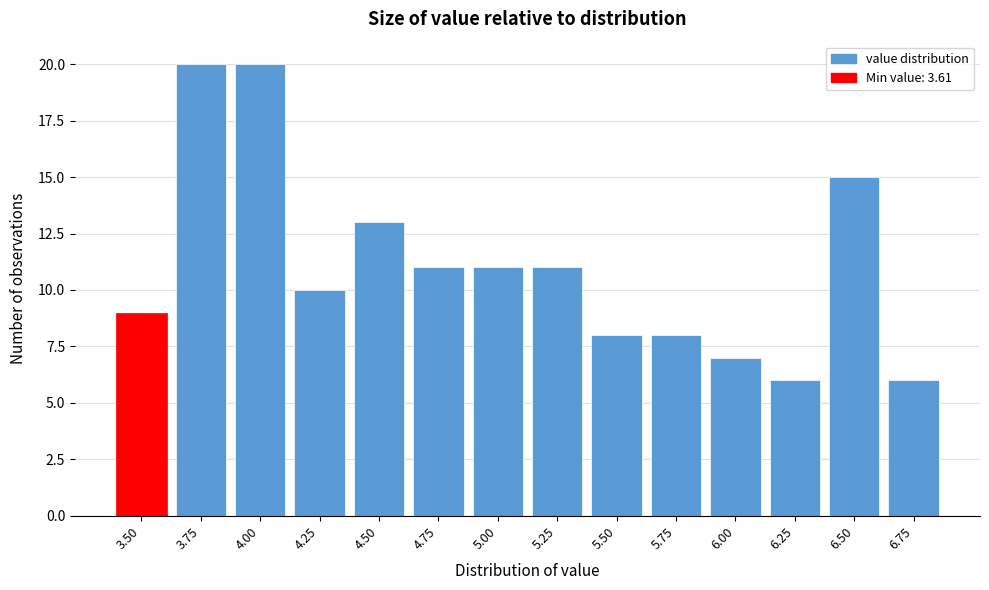

Reading left to right, what are all the values shown in this chart?

9	20	20	10	13	11	11	11	8	8	7	6	15	6